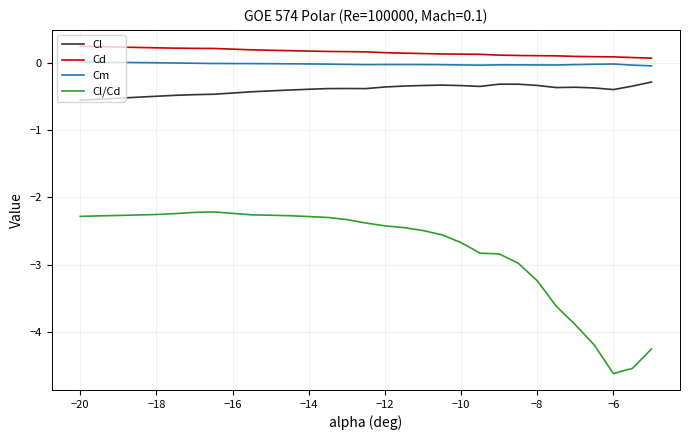

Which series has the largest range (max minus min)?

Cl/Cd